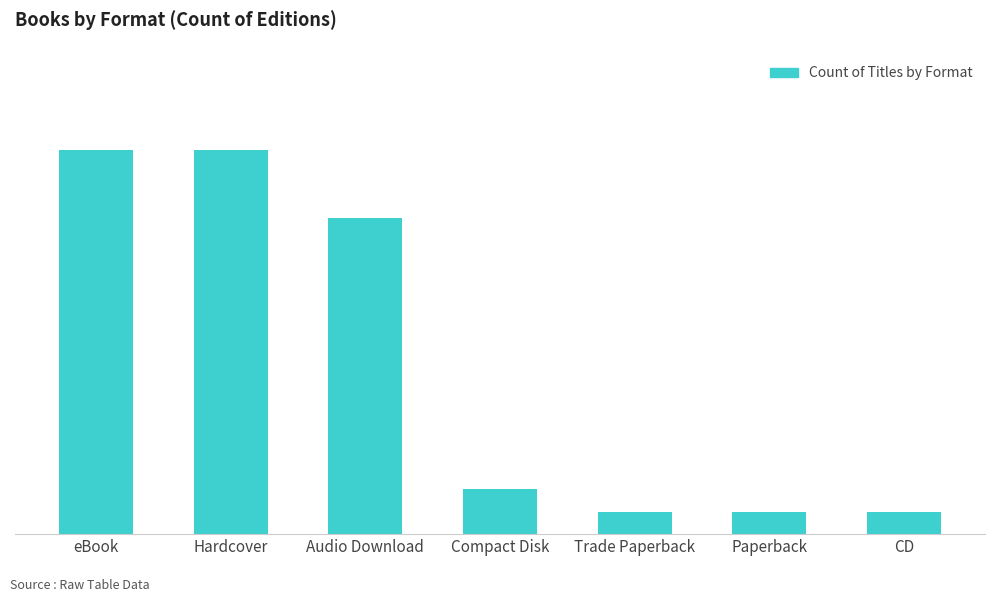

What is the maximum value shown in the chart?

17